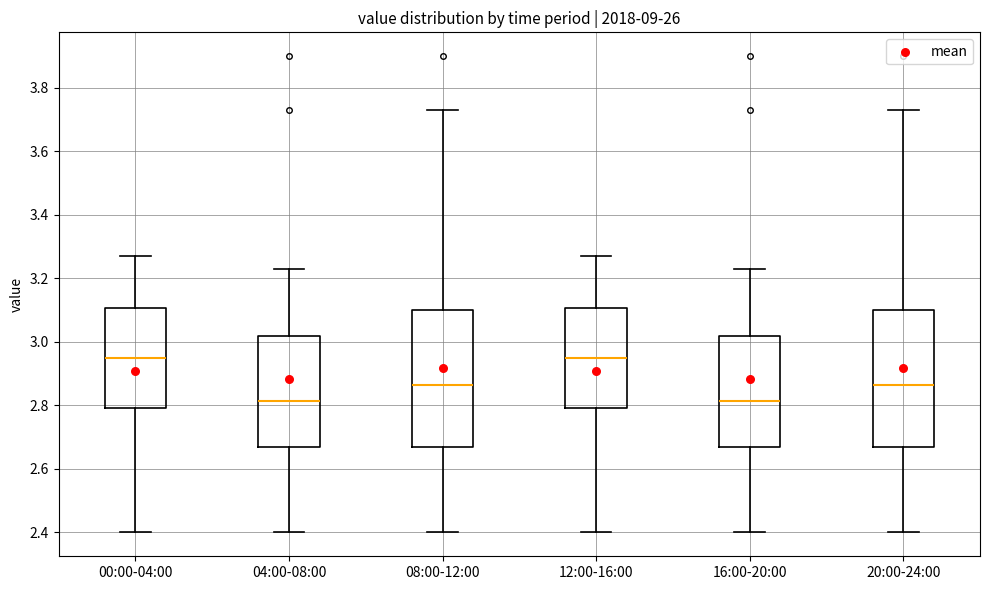

Where does the upper whisker of the box for 04:00-08:00 end on the y-axis? The values are not printed on the chart, so give them approximately, as read against the axis.

3.24